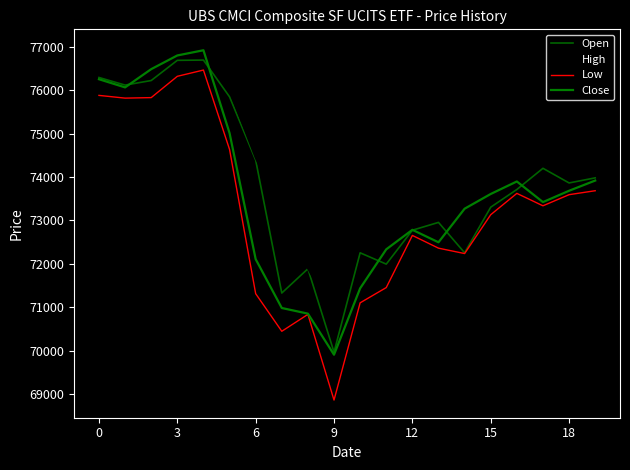

At which label does High reach its minimum?

9